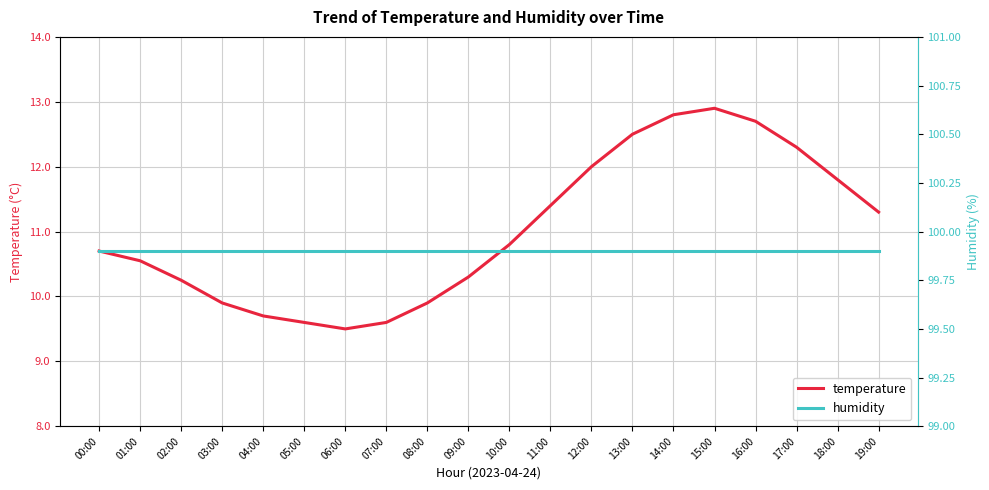

List the series in order of their overall mean, lowest first.

temperature, humidity